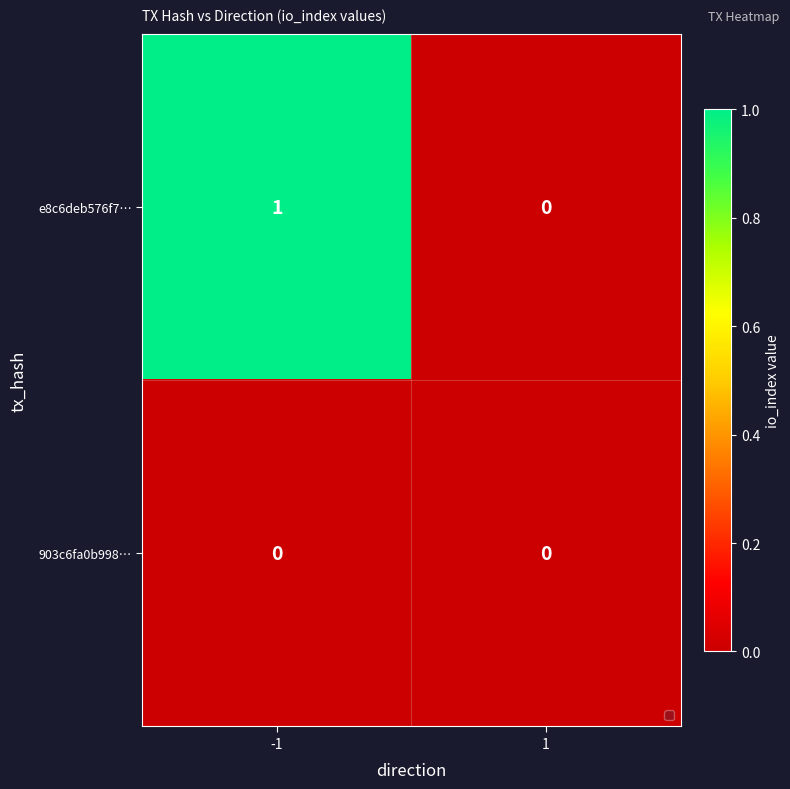

Reading left to right, extract all data points from this chart.

e8c6deb576f7…: -1=1	1=0
903c6fa0b998…: -1=0	1=0